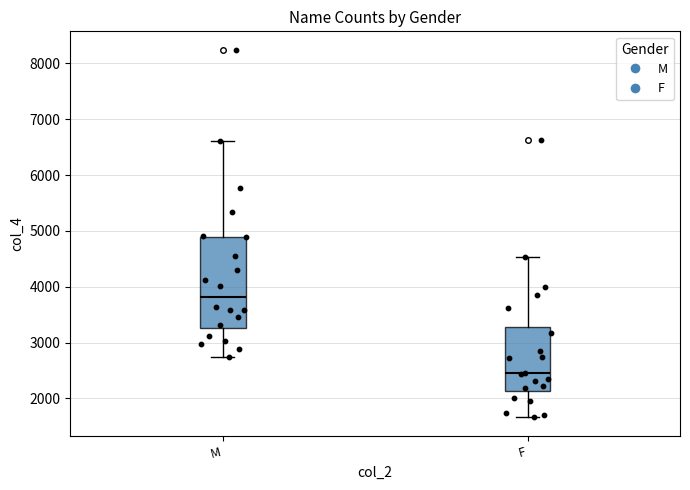

Reading left to right, read every box against the y-axis: the position of its median line, the range the box covers, and the ends of its whiskers. The values are not printed on the chart, so give them approximately, as read against the axis.

M: median 3800, box 3300 to 4900, whiskers 2700 to 6600
F: median 2400, box 2100 to 3300, whiskers 1700 to 4500